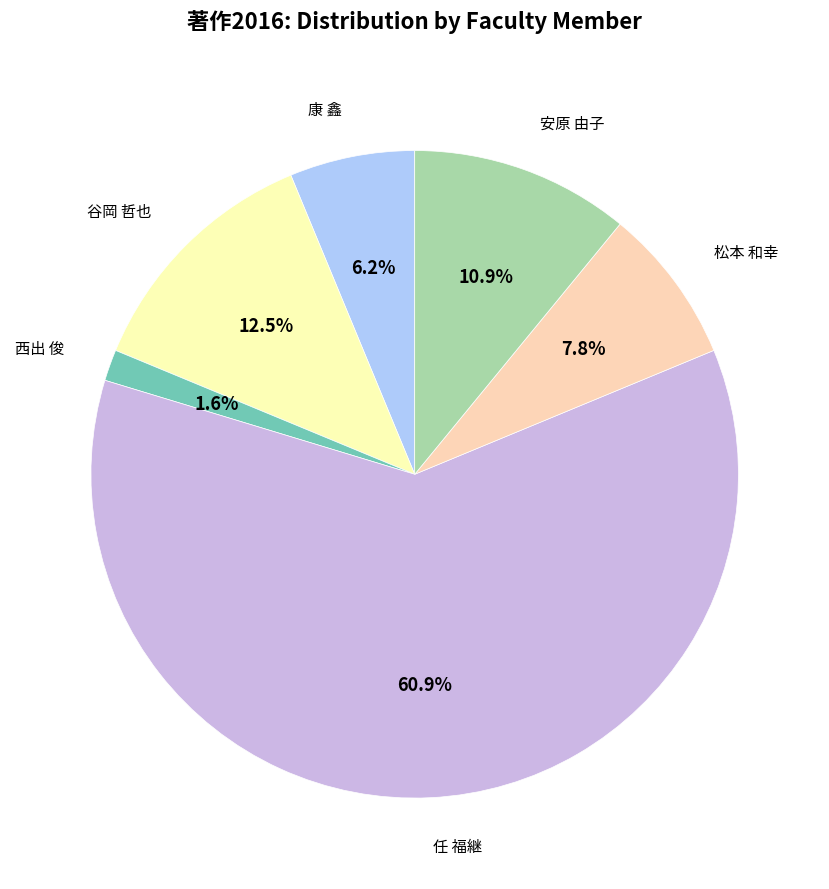

Which category accounts for the majority?

任 福継